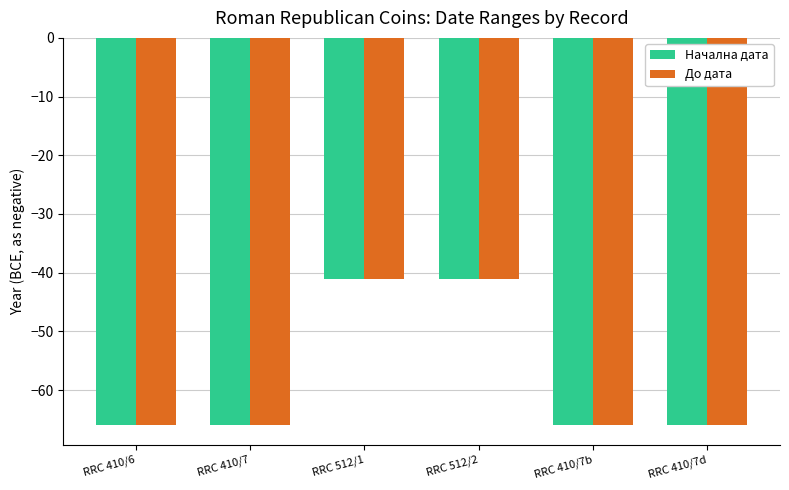

How many series are shown in this chart?

2